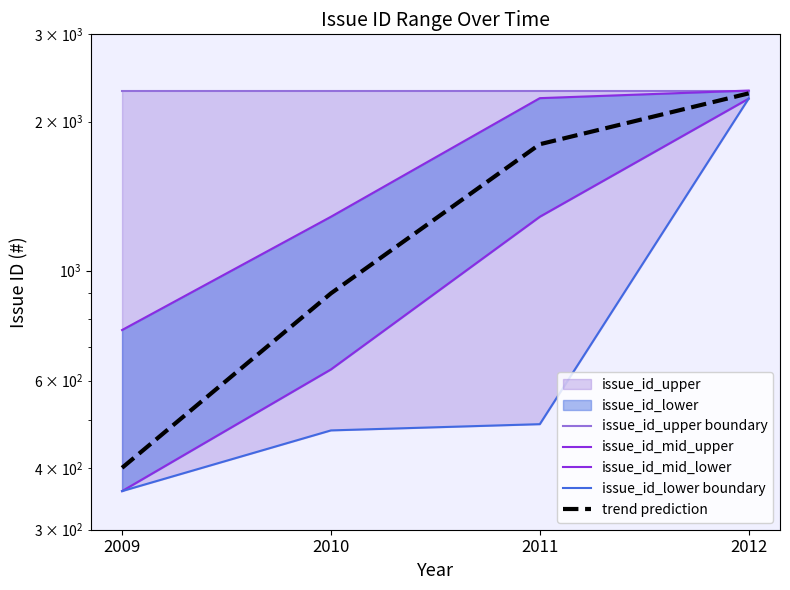

Reading left to right, what are all the values shown in this chart?

issue_id_upper boundary: 2009=2310	2010=2310	2011=2310	2012=2310
issue_id_mid_upper: 2009=759	2010=1285	2011=2230	2012=2310
issue_id_mid_lower: 2009=359	2010=632	2011=1285	2012=2225
issue_id_lower boundary: 2009=359	2010=476	2011=490	2012=2226
trend prediction: 2009=400	2010=900	2011=1800	2012=2280